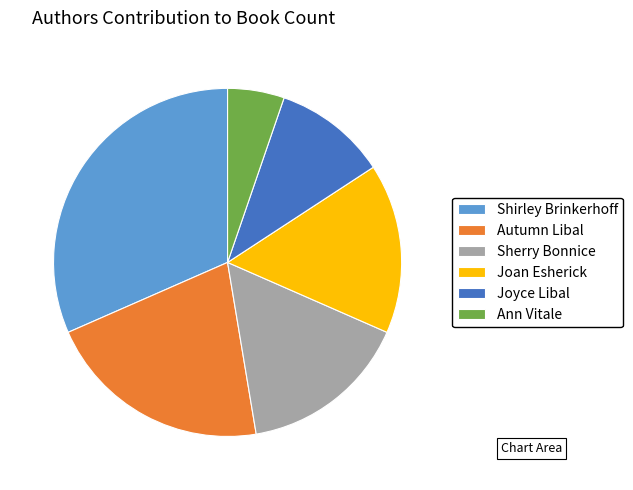

Which has a higher value, Joyce Libal or Sherry Bonnice?

Sherry Bonnice